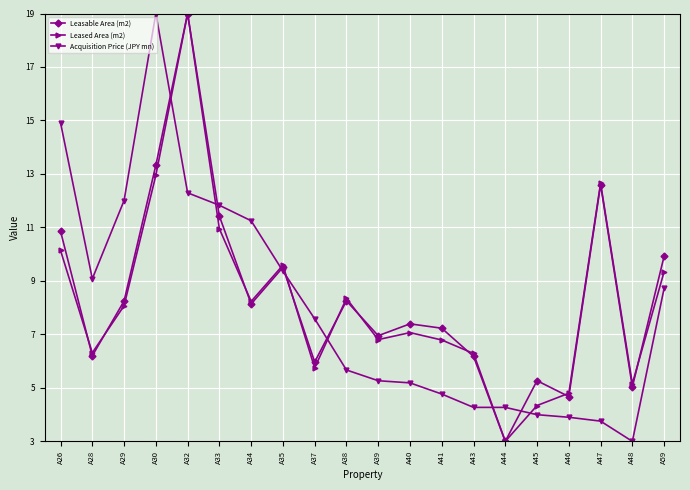

What is the approximate value of Leased Area (m2) at A37?

5.7